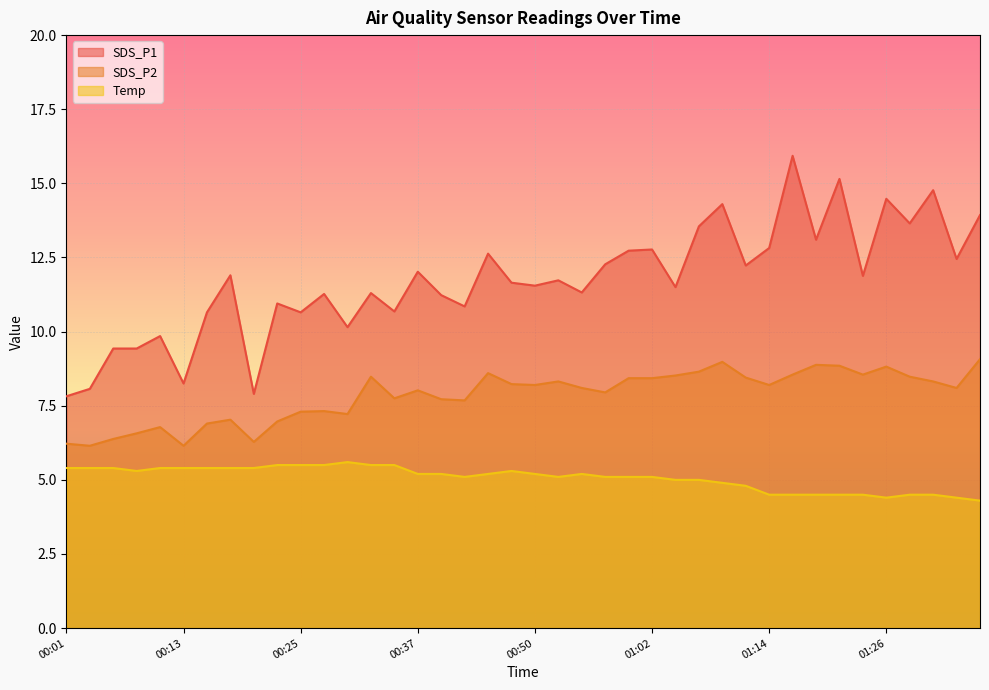

What is the label of the 24th point from the right?

00:40